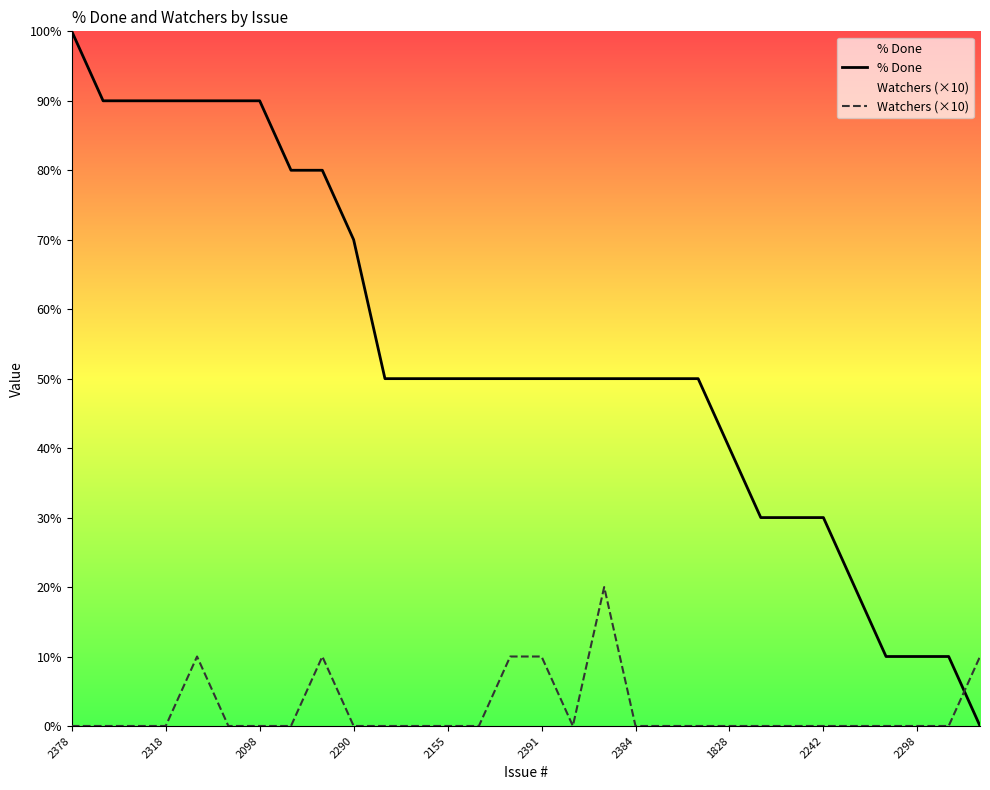

The % Done series shows 90 at 2098. True or false?

True